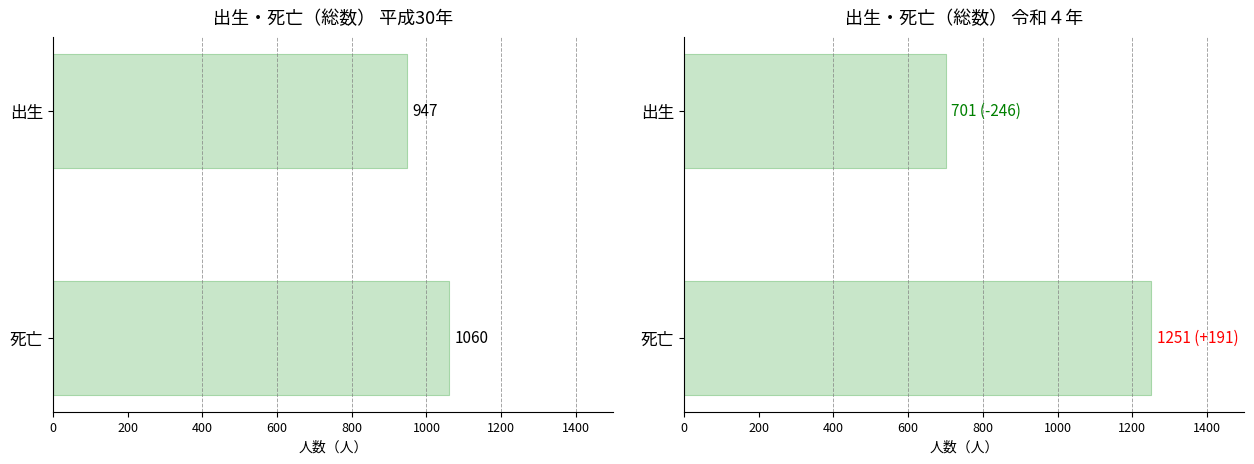

Does the chart contain stacked bars?

No